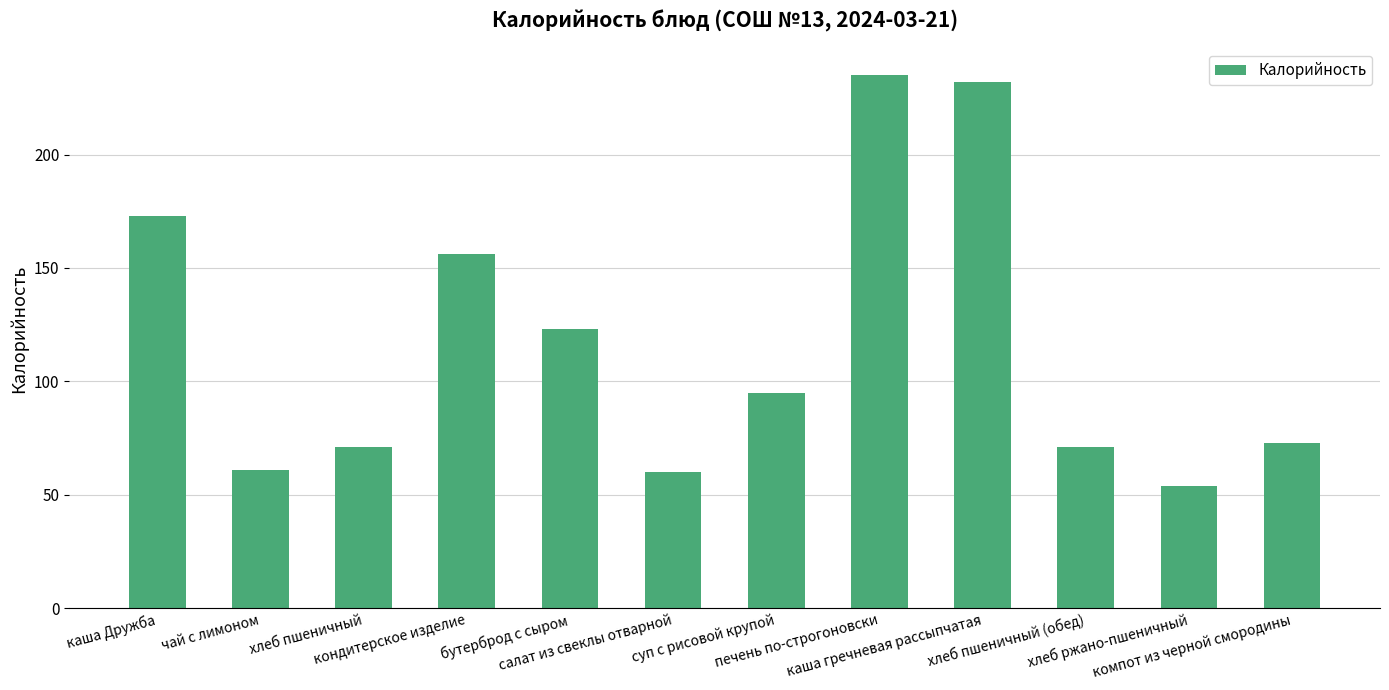

What is the maximum value shown in the chart?

235